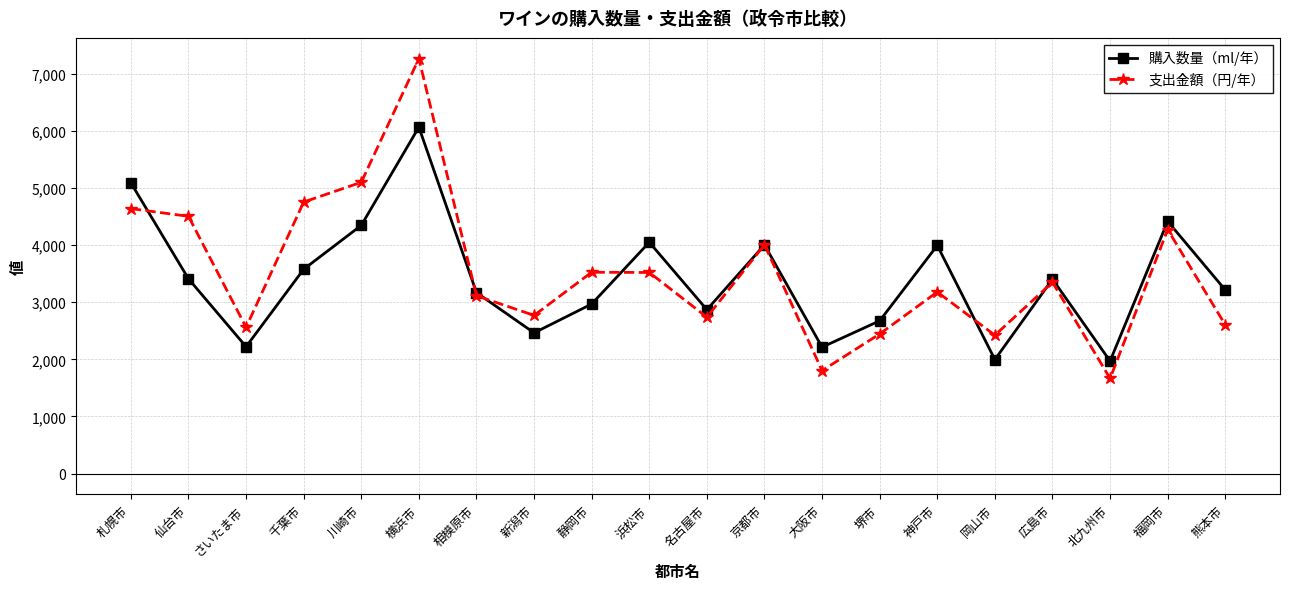

At which label does 支出金額（円/年） first exceed 3349?

札幌市